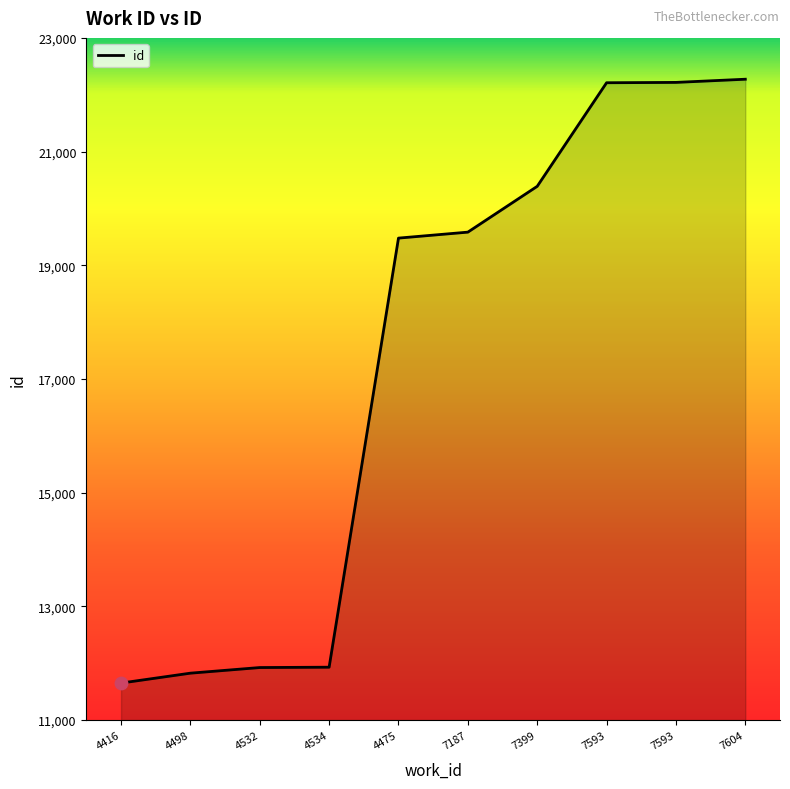

Does the chart have visible grid lines?

No